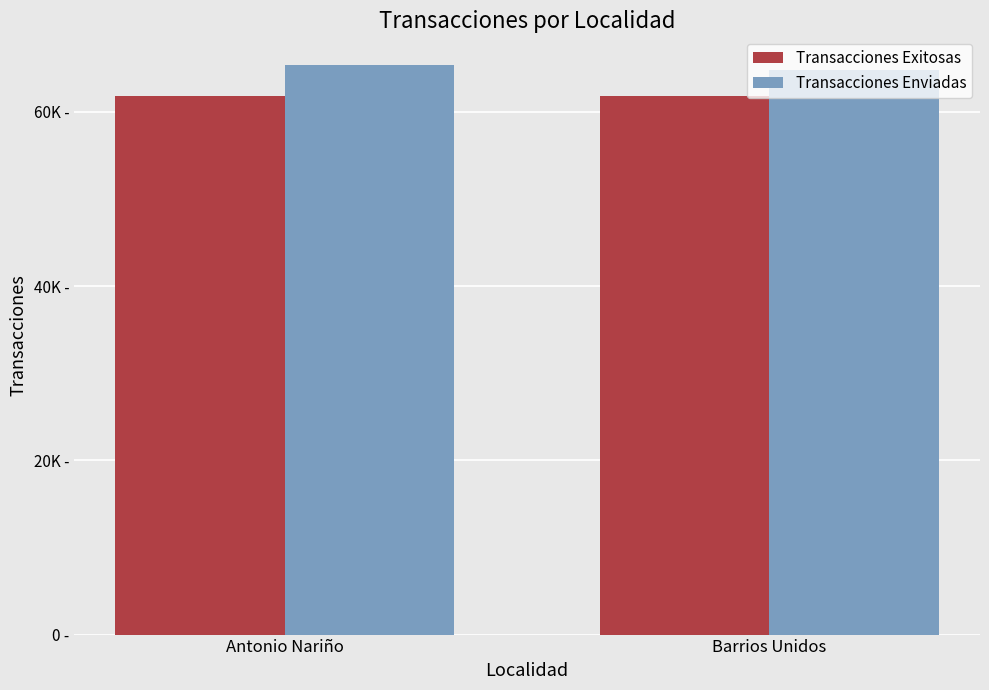

What are all the series names shown in the legend?

Transacciones Exitosas, Transacciones Enviadas